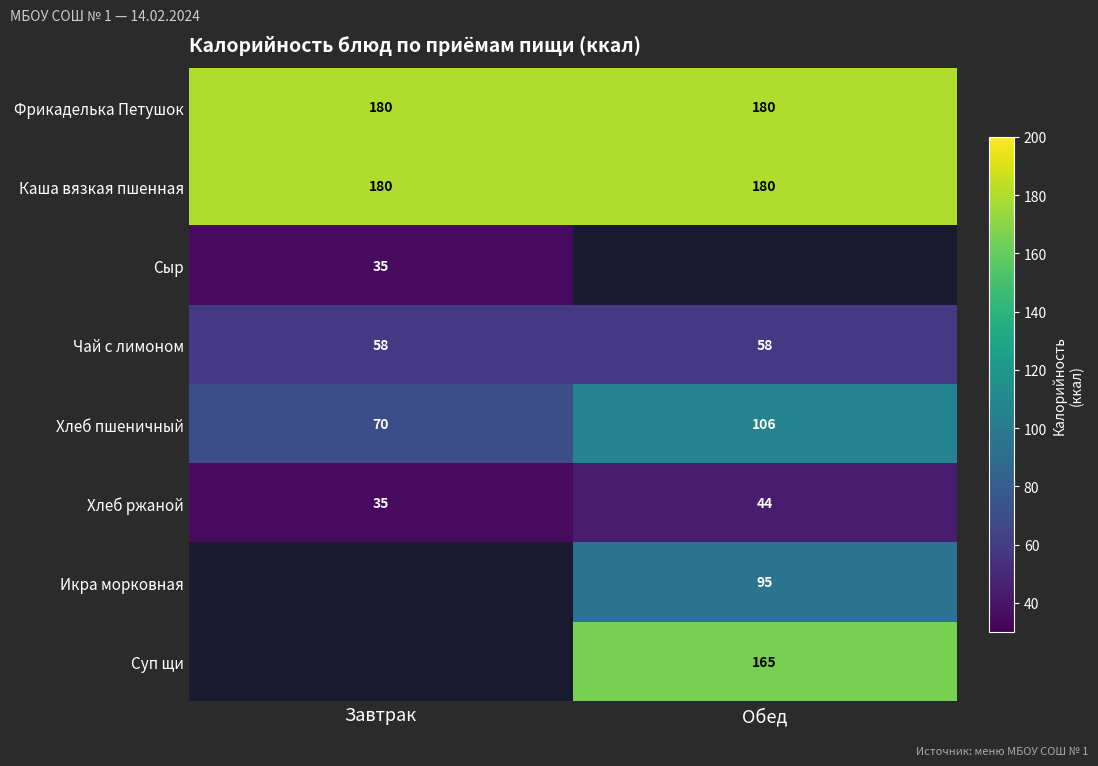

At how many categories does at least one series exceed 91?

2